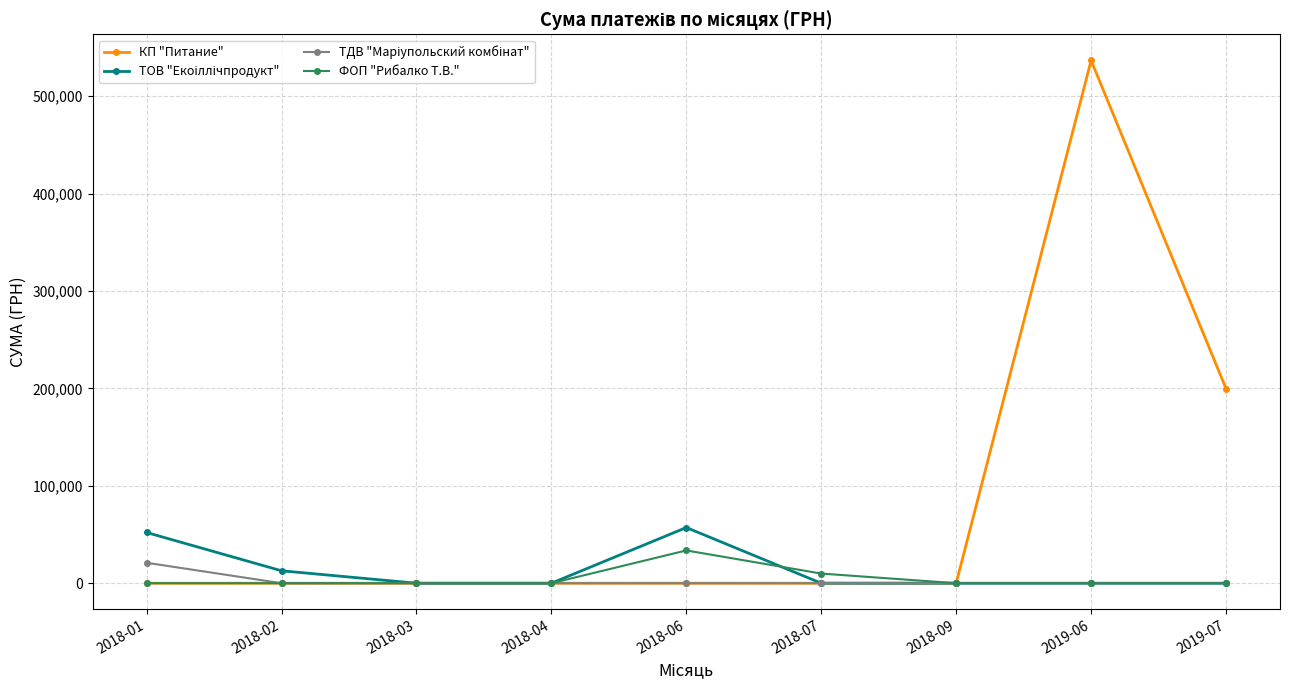

Which series has the widest spread of values?

КП "Питание"